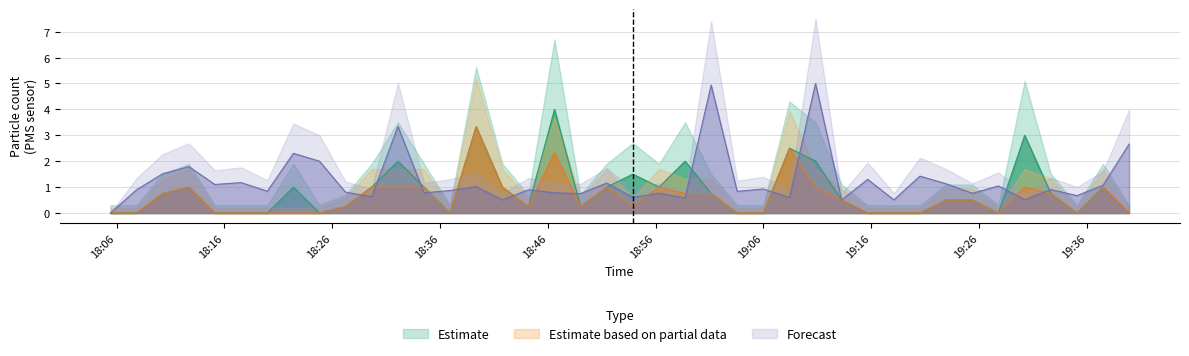

Reading right to left, list all the values displayed in this chart.

PMS_P1: 2023/07/28 19:39:55=0.0	2023/07/28 19:37:30=1.0	2023/07/28 19:35:05=0.0	2023/07/28 19:32:40=0.8	2023/07/28 19:30:14=3.0	2023/07/28 19:27:48=0.0	2023/07/28 19:25:23=0.5	2023/07/28 19:22:56=0.5	2023/07/28 19:20:31=0.0	2023/07/28 19:18:06=0.0	2023/07/28 19:15:40=0.0	2023/07/28 19:13:15=0.5	2023/07/28 19:10:50=2.0	2023/07/28 19:08:25=2.5	2023/07/28 19:05:59=0.0	2023/07/28 19:03:34=0.0	2023/07/28 19:01:09=0.8	2023/07/28 18:58:44=2.0	2023/07/28 18:56:19=1.0	2023/07/28 18:53:53=1.5	2023/07/28 18:51:28=1.0	2023/07/28 18:49:02=0.2	2023/07/28 18:46:37=4.0	2023/07/28 18:44:12=0.2	2023/07/28 18:41:47=1.0	2023/07/28 18:39:21=3.3	2023/07/28 18:36:56=0.0	2023/07/28 18:34:31=1.0	2023/07/28 18:32:06=2.0	2023/07/28 18:29:40=1.0	2023/07/28 18:27:14=0.2	2023/07/28 18:24:49=0.0	2023/07/28 18:22:24=1.0	2023/07/28 18:19:59=0.0	2023/07/28 18:17:33=0.0	2023/07/28 18:15:07=0.0	2023/07/28 18:12:42=1.0	2023/07/28 18:10:16=0.8	2023/07/28 18:07:51=0.0	2023/07/28 18:05:26=0.0
PMS_P2: 2023/07/28 19:39:55=0.0	2023/07/28 19:37:30=1.0	2023/07/28 19:35:05=0.0	2023/07/28 19:32:40=0.8	2023/07/28 19:30:14=1.0	2023/07/28 19:27:48=0.0	2023/07/28 19:25:23=0.5	2023/07/28 19:22:56=0.5	2023/07/28 19:20:31=0.0	2023/07/28 19:18:06=0.0	2023/07/28 19:15:40=0.0	2023/07/28 19:13:15=0.5	2023/07/28 19:10:50=1.0	2023/07/28 19:08:25=2.5	2023/07/28 19:05:59=0.0	2023/07/28 19:03:34=0.0	2023/07/28 19:01:09=0.8	2023/07/28 18:58:44=0.8	2023/07/28 18:56:19=1.0	2023/07/28 18:53:53=0.2	2023/07/28 18:51:28=1.0	2023/07/28 18:49:02=0.2	2023/07/28 18:46:37=2.3	2023/07/28 18:44:12=0.2	2023/07/28 18:41:47=1.0	2023/07/28 18:39:21=3.3	2023/07/28 18:36:56=0.0	2023/07/28 18:34:31=1.0	2023/07/28 18:32:06=1.0	2023/07/28 18:29:40=1.0	2023/07/28 18:27:14=0.2	2023/07/28 18:24:49=0.0	2023/07/28 18:22:24=0.0	2023/07/28 18:19:59=0.0	2023/07/28 18:17:33=0.0	2023/07/28 18:15:07=0.0	2023/07/28 18:12:42=1.0	2023/07/28 18:10:16=0.8	2023/07/28 18:07:51=0.0	2023/07/28 18:05:26=0.0
Max_cycle: 2023/07/28 19:39:55=2.7	2023/07/28 19:37:30=1.1	2023/07/28 19:35:05=0.7	2023/07/28 19:32:40=0.9	2023/07/28 19:30:14=0.5	2023/07/28 19:27:48=1.0	2023/07/28 19:25:23=0.8	2023/07/28 19:22:56=1.1	2023/07/28 19:20:31=1.4	2023/07/28 19:18:06=0.5	2023/07/28 19:15:40=1.3	2023/07/28 19:13:15=0.5	2023/07/28 19:10:50=5.0	2023/07/28 19:08:25=0.6	2023/07/28 19:05:59=0.9	2023/07/28 19:03:34=0.8	2023/07/28 19:01:09=4.9	2023/07/28 18:58:44=0.6	2023/07/28 18:56:19=0.8	2023/07/28 18:53:53=0.6	2023/07/28 18:51:28=1.2	2023/07/28 18:49:02=0.7	2023/07/28 18:46:37=0.8	2023/07/28 18:44:12=0.9	2023/07/28 18:41:47=0.5	2023/07/28 18:39:21=1.0	2023/07/28 18:36:56=0.9	2023/07/28 18:34:31=0.8	2023/07/28 18:32:06=3.3	2023/07/28 18:29:40=0.6	2023/07/28 18:27:14=0.8	2023/07/28 18:24:49=2.0	2023/07/28 18:22:24=2.3	2023/07/28 18:19:59=0.8	2023/07/28 18:17:33=1.2	2023/07/28 18:15:07=1.1	2023/07/28 18:12:42=1.8	2023/07/28 18:10:16=1.5	2023/07/28 18:07:51=0.9	2023/07/28 18:05:26=0.0